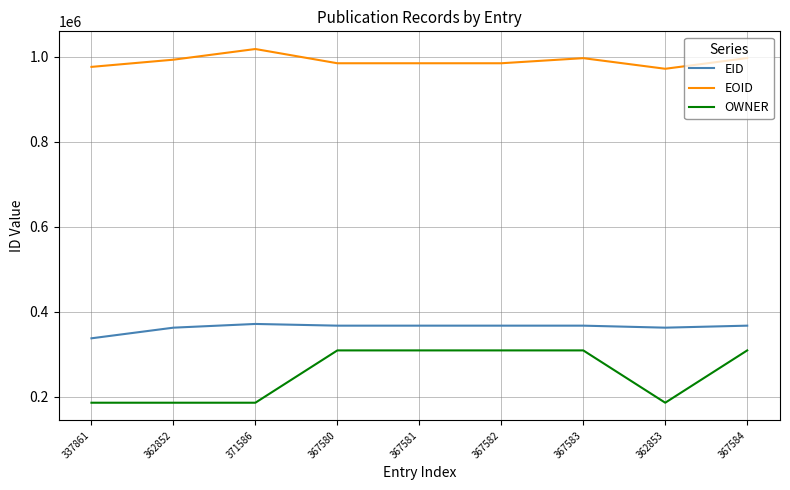

Rank the series by their maximum value, from highest to lowest.

EOID, EID, OWNER